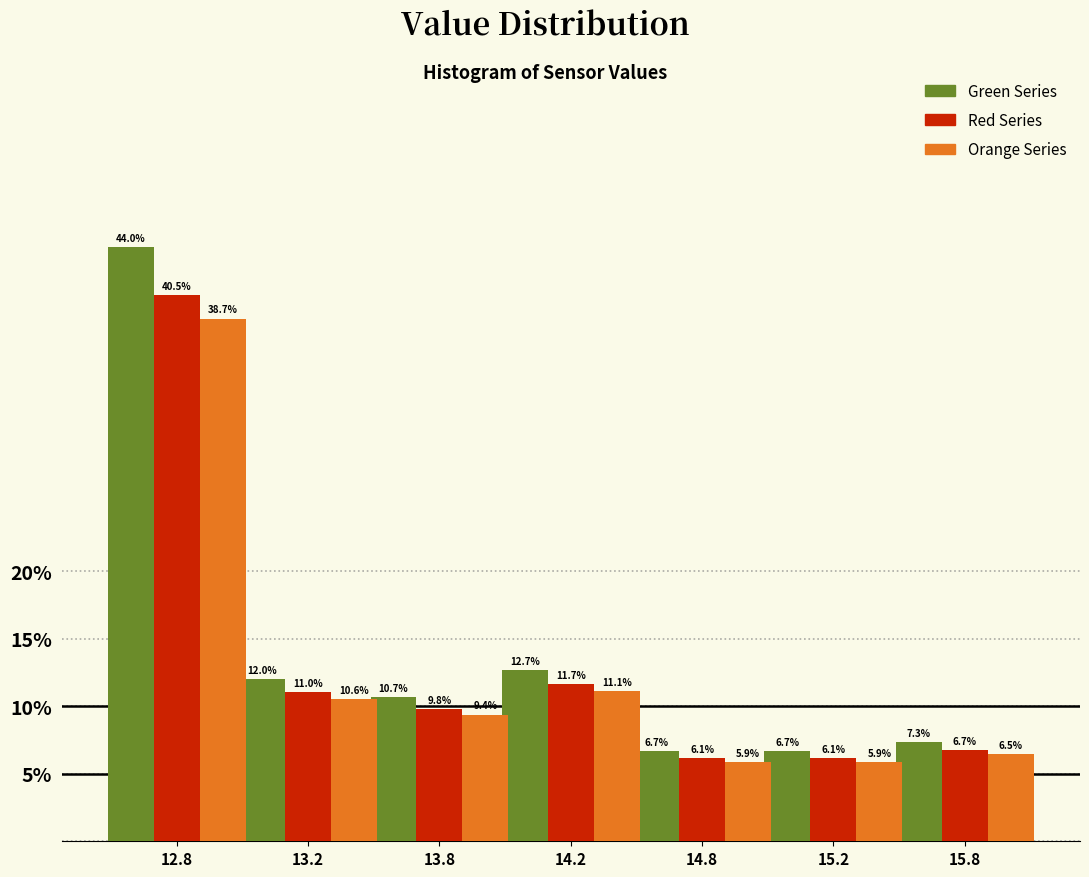

Reading left to right, transcribe all the data shown in this chart.

Green Series: 12.8=44.0	13.2=12.0	13.8=10.7	14.2=12.7	14.8=6.7	15.2=6.7	15.8=7.3
Red Series: 12.8=40.5	13.2=11.0	13.8=9.8	14.2=11.7	14.8=6.1	15.2=6.1	15.8=6.7
Orange Series: 12.8=38.7	13.2=10.6	13.8=9.4	14.2=11.1	14.8=5.9	15.2=5.9	15.8=6.5